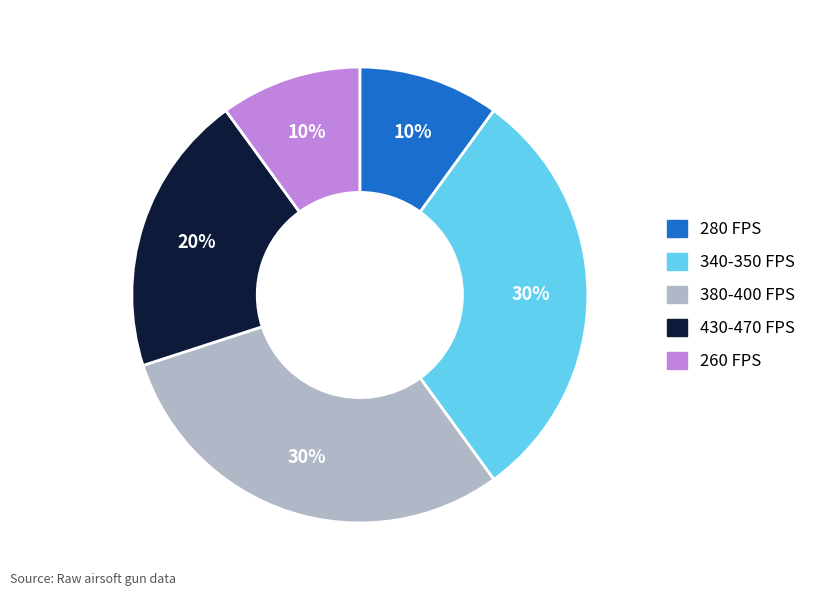

What percentage is the 430-470 FPS slice, to the nearest percent?

20%